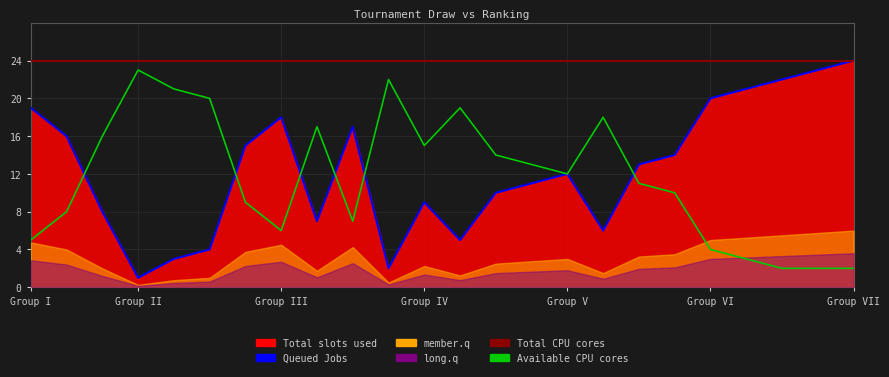

At how many categories does at least one series exceed 3?

24